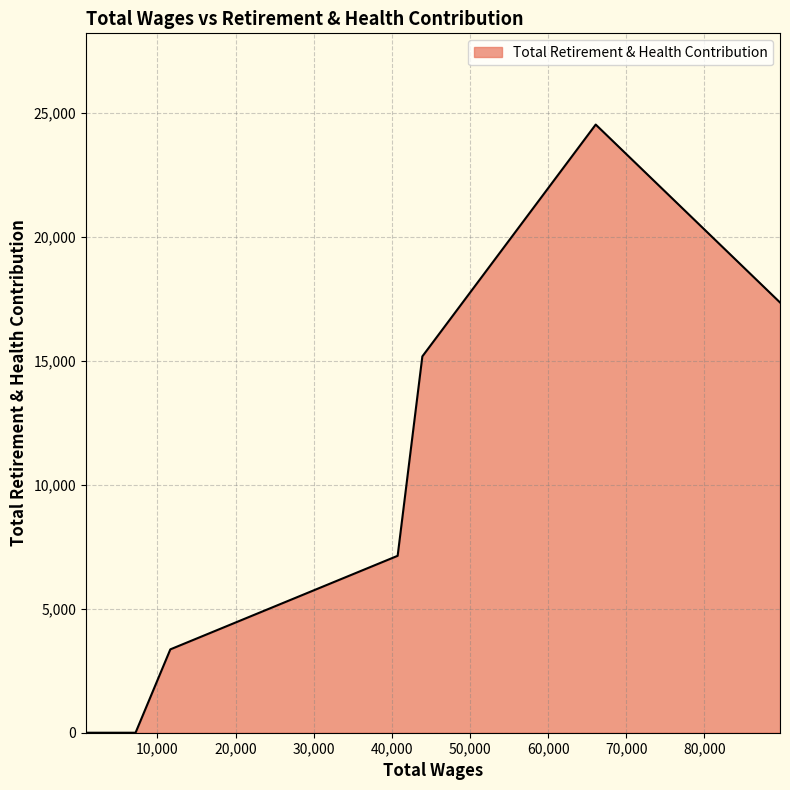

What is the difference between the maximum and second lowest values?

24520